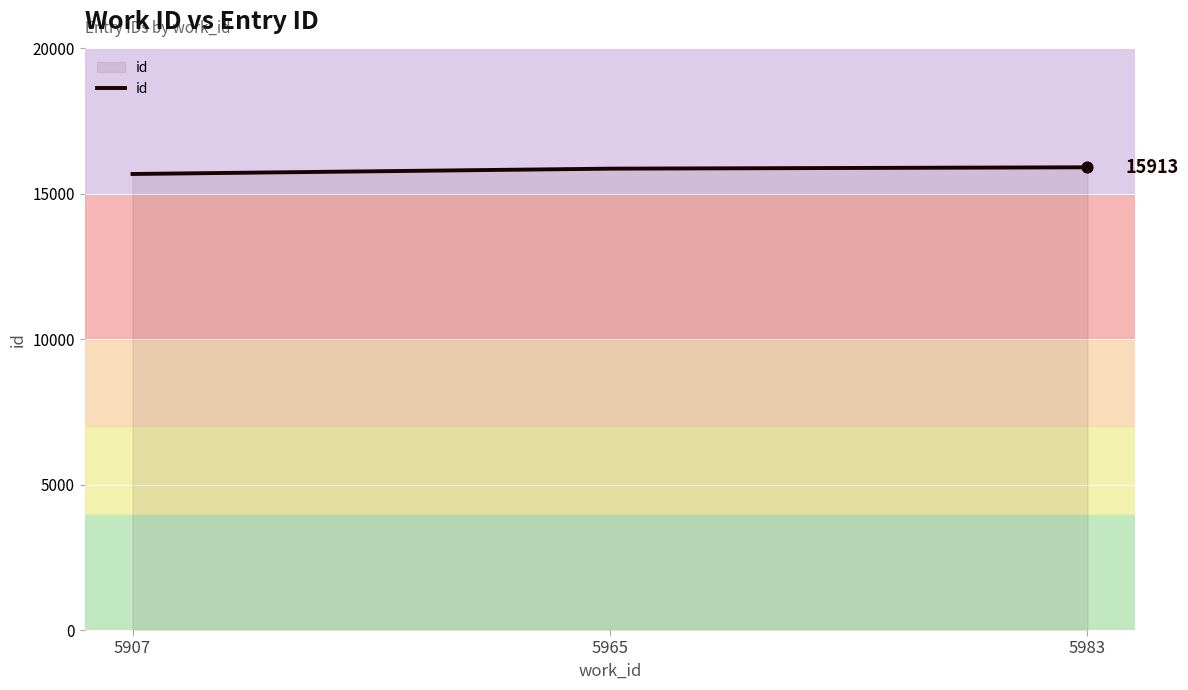

What is the change in value from 5965 to 5983?

+47